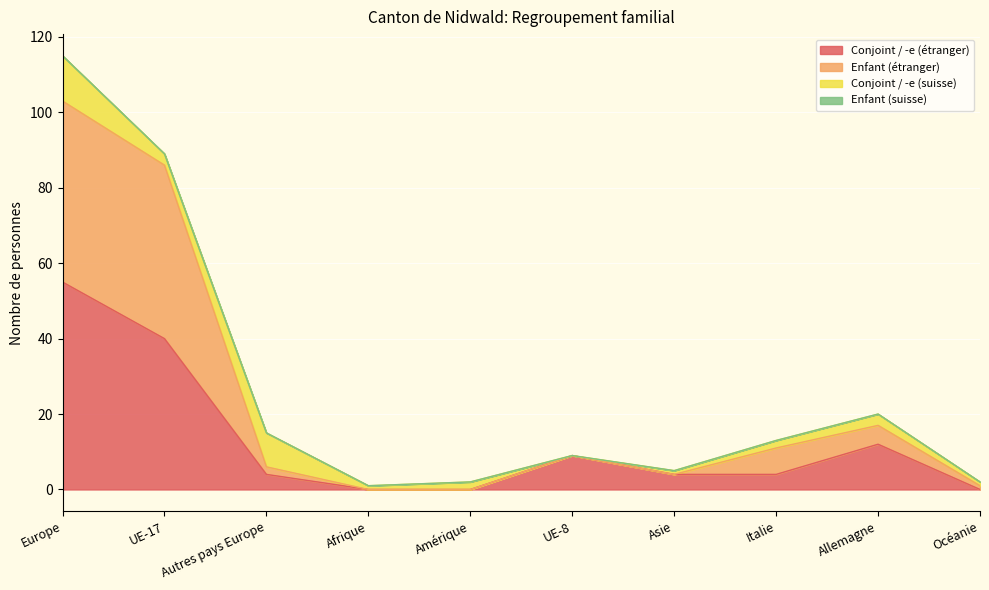

At which category is the sum across all series the highest?

Europe